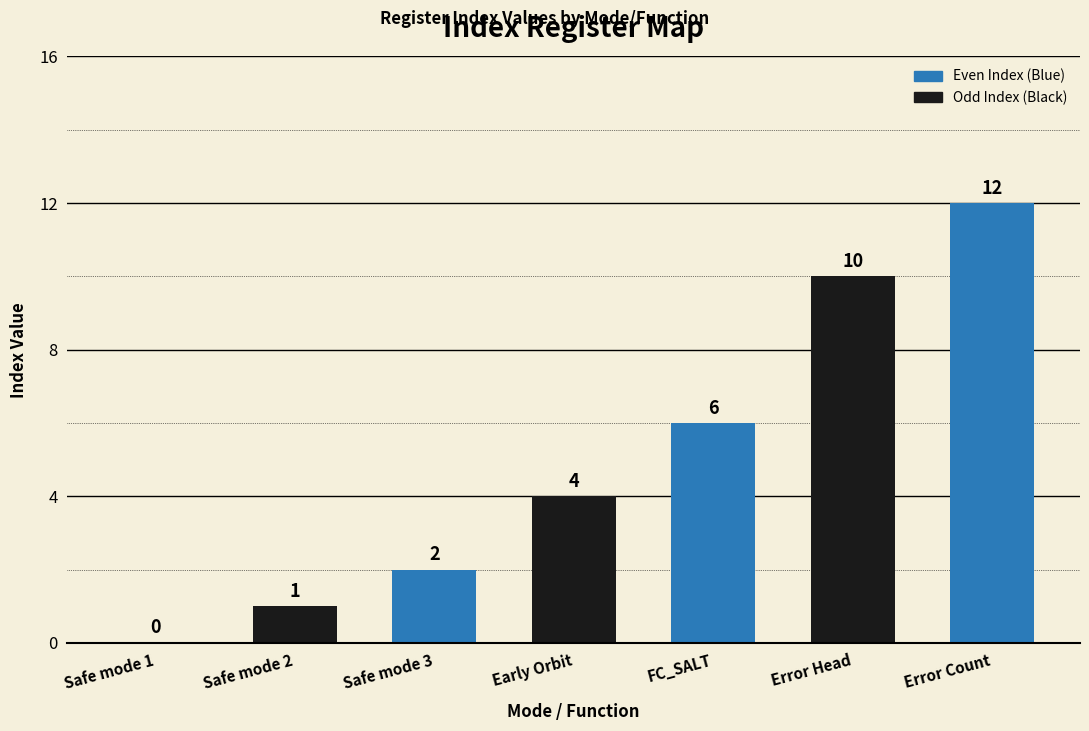

The chart shows a value of 0 at Safe mode 1. True or false?

True